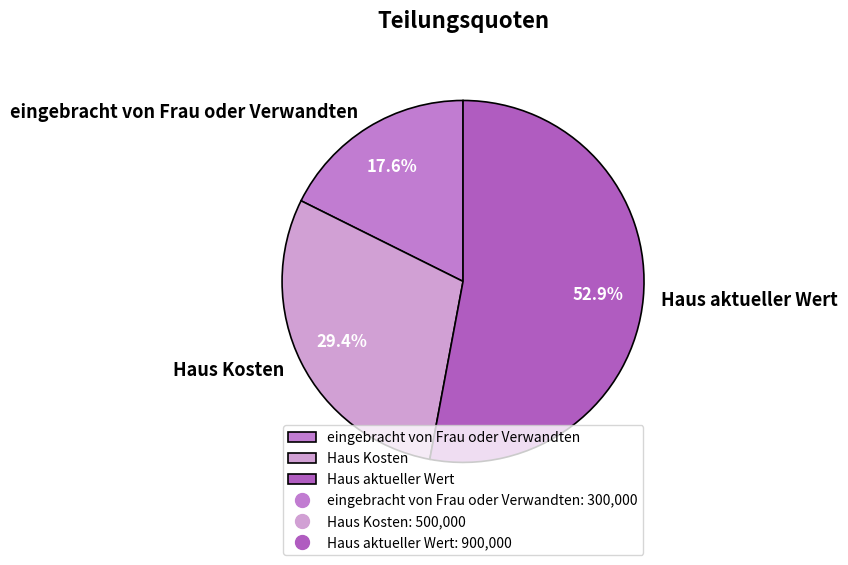

To the nearest percent, what is the average slice percentage?

33%